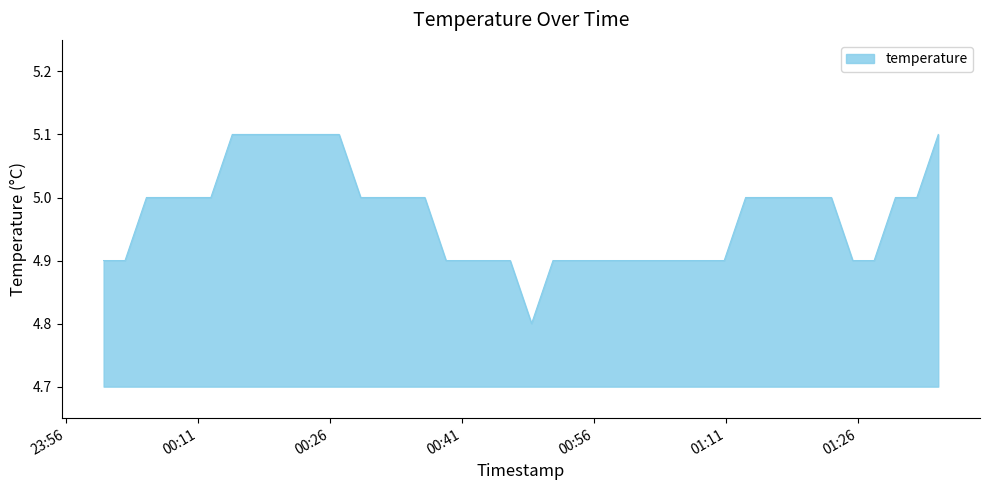

What is the maximum value shown in the chart?

5.1